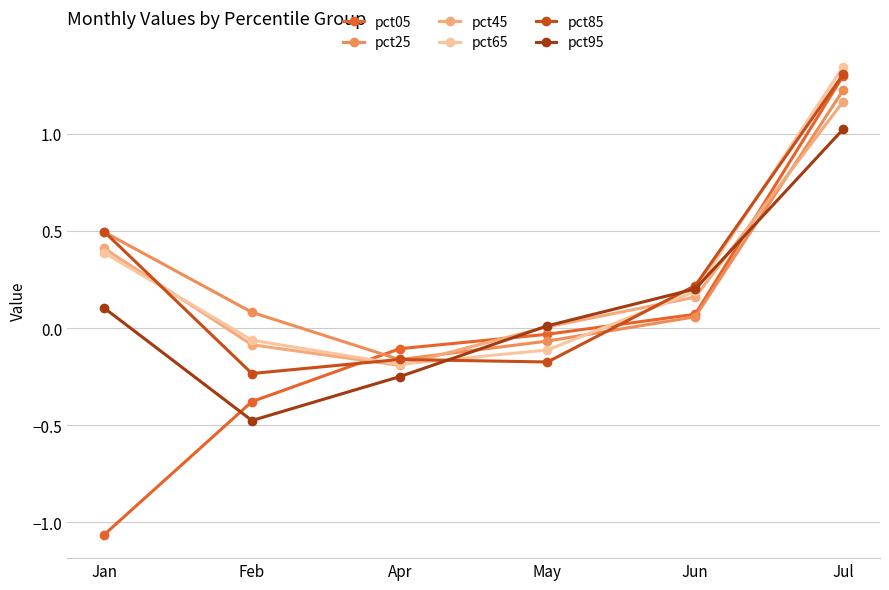

Where do pct05 and pct95 first cross each other?

Jan and Feb